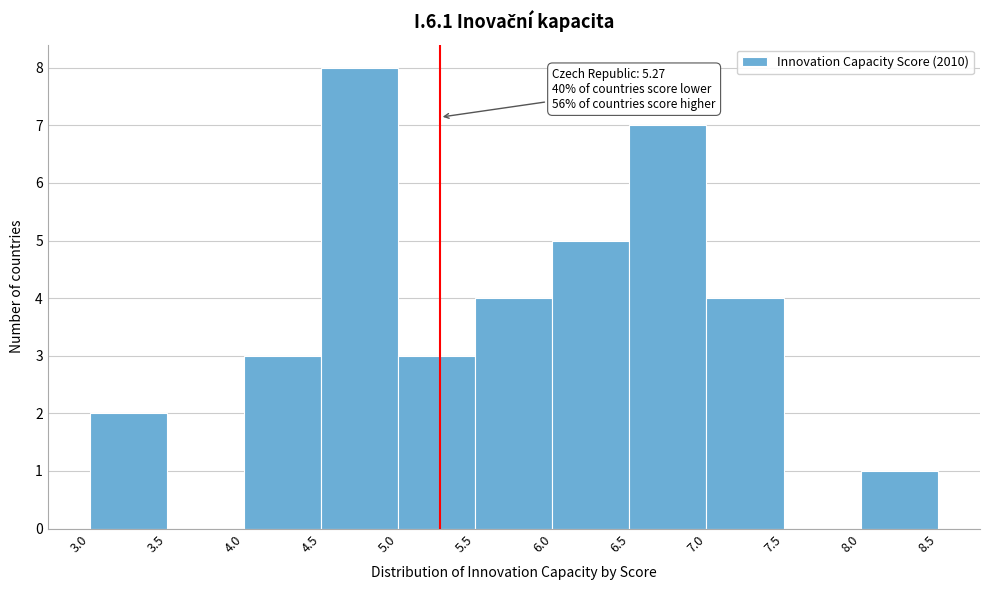

Over which range of the x-axis is the bar tallest?

4.5 to 5.0